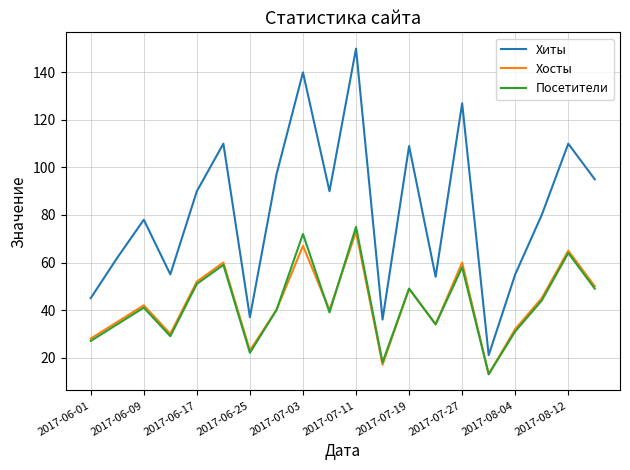

What is the sum of all Хосты values?

855